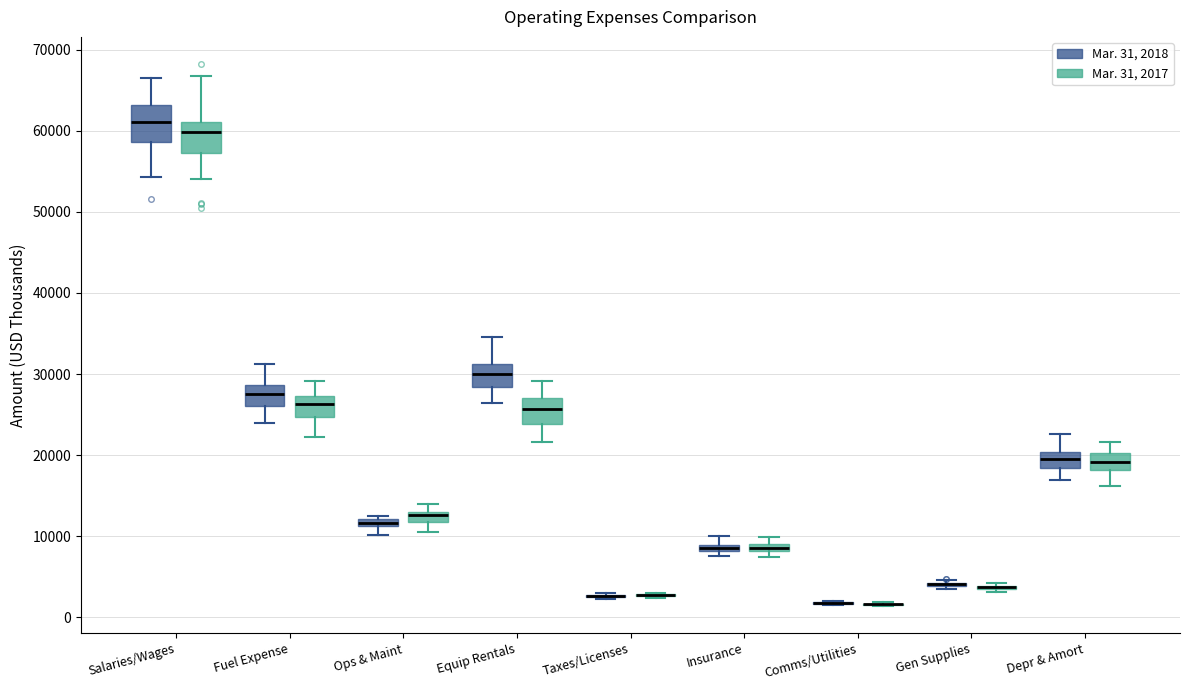

Where is the lower edge of the box for Equip Rentals (Mar. 31, 2017) on the y-axis? The values are not printed on the chart, so give them approximately, as read against the axis.

24000